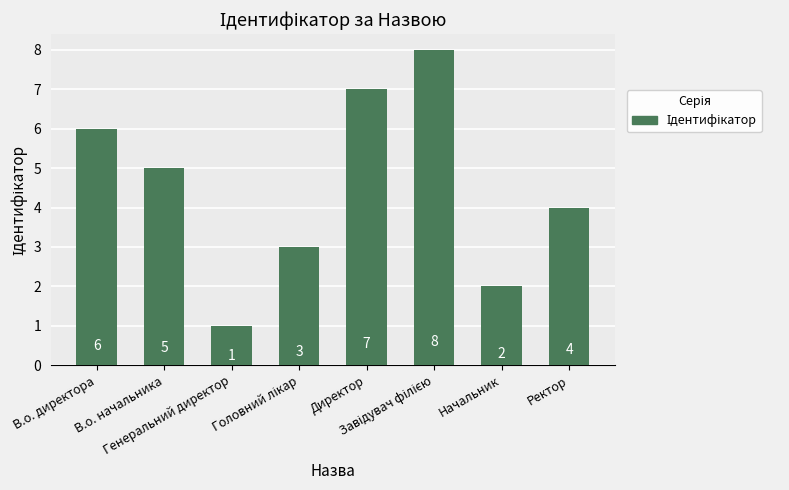

What is the difference between the second highest and second lowest values?

5